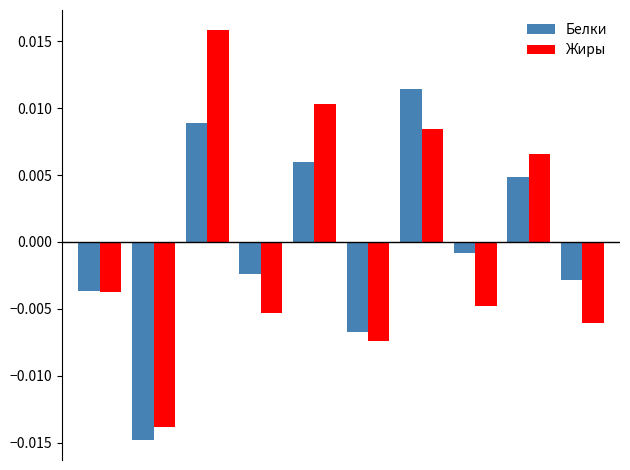

What are all the series names shown in the legend?

Белки, Жиры